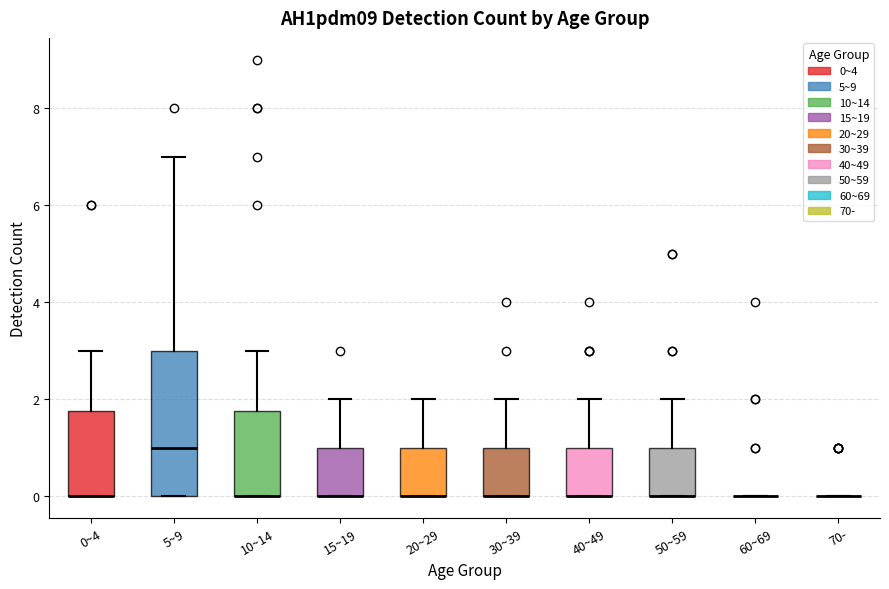

Reading left to right, transcribe this box plot: for each box, give where its median line is, the range the box spans, and where its two whiskers end, as read against the y-axis. The values are not printed on the chart, so give them approximately, as read against the axis.

0~4: median 0.0 (drawn on the box's lower edge), box 0.0 to 1.8, whiskers 0.0 to 3.0
5~9: median 1.0, box 0.0 to 3.0, whiskers 0.0 to 7.0
10~14: median 0.0 (drawn on the box's lower edge), box 0.0 to 1.8, whiskers 0.0 to 3.0
15~19: median 0.0 (drawn on the box's lower edge), box 0.0 to 1.0, whiskers 0.0 to 2.0
20~29: median 0.0 (drawn on the box's lower edge), box 0.0 to 1.0, whiskers 0.0 to 2.0
30~39: median 0.0 (drawn on the box's lower edge), box 0.0 to 1.0, whiskers 0.0 to 2.0
40~49: median 0.0 (drawn on the box's lower edge), box 0.0 to 1.0, whiskers 0.0 to 2.0
50~59: median 0.0 (drawn on the box's lower edge), box 0.0 to 1.0, whiskers 0.0 to 2.0
60~69: box collapsed to a line at 0.0, whiskers 0.0 to 0.0
70-: box collapsed to a line at 0.0, whiskers 0.0 to 0.0